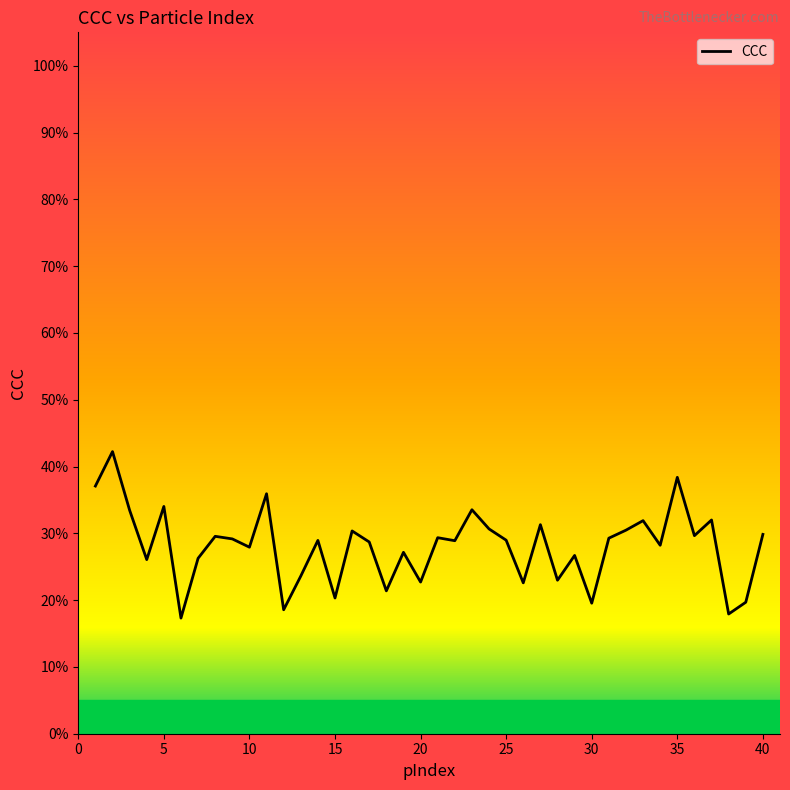

Does the chart display data point markers on the line(s)?

No